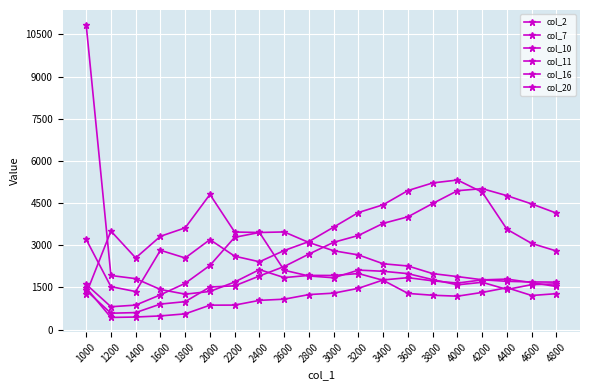

How many data points in col_2 are less than 1467?

10